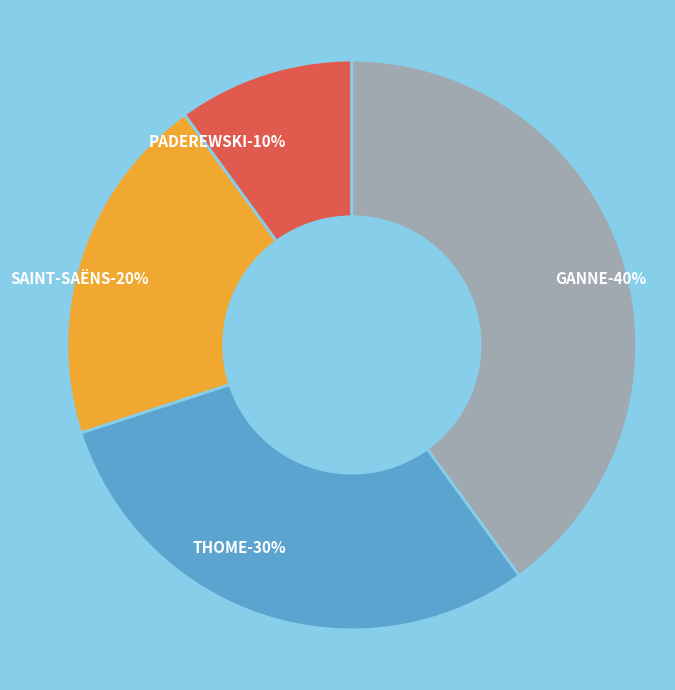

Combined, do THOME and PADEREWSKI account for over 50%?

No